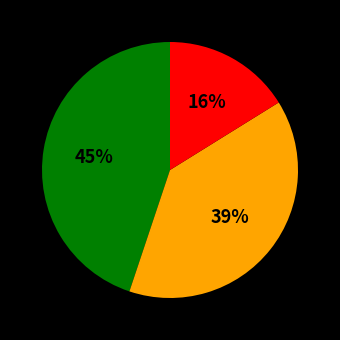

To the nearest percent, what is the difference between the largest and smallest slice percentages?

29%